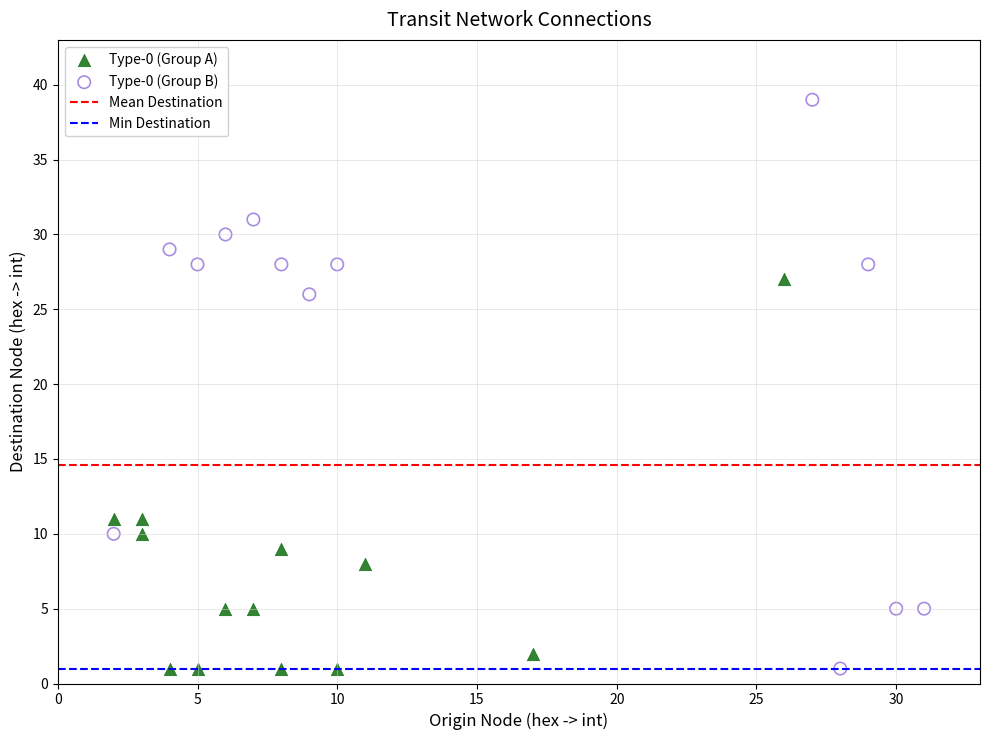

Which series contains the highest Y value?

Type-0 (Group B)